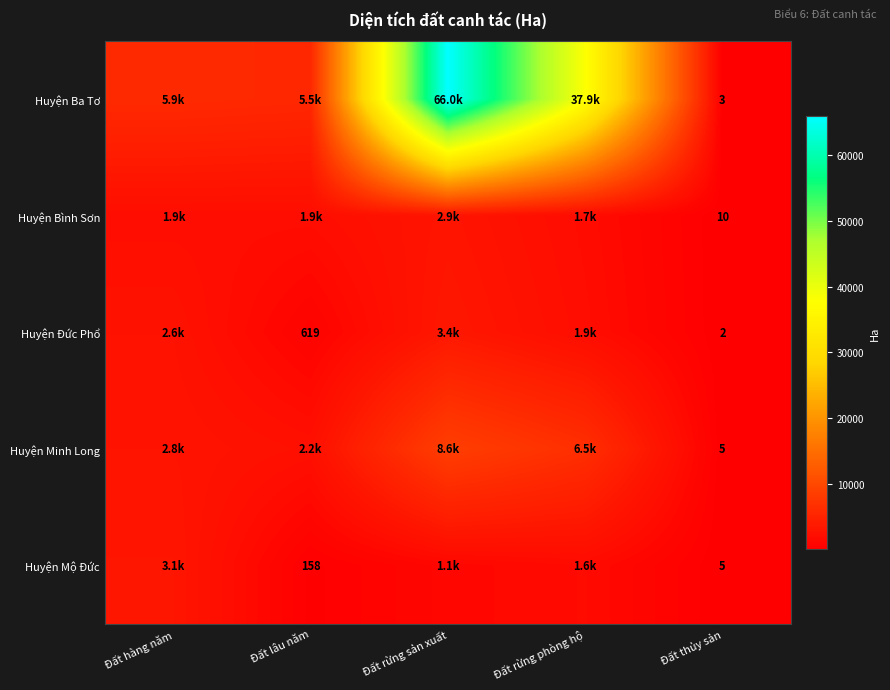

What is the lowest value of the Huyện Bình Sơn series?

10.0